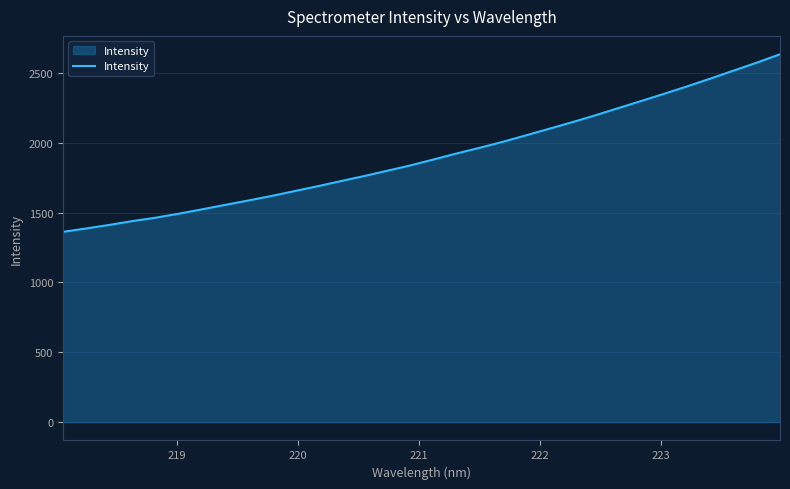

What is the smallest value displayed?

1362.4